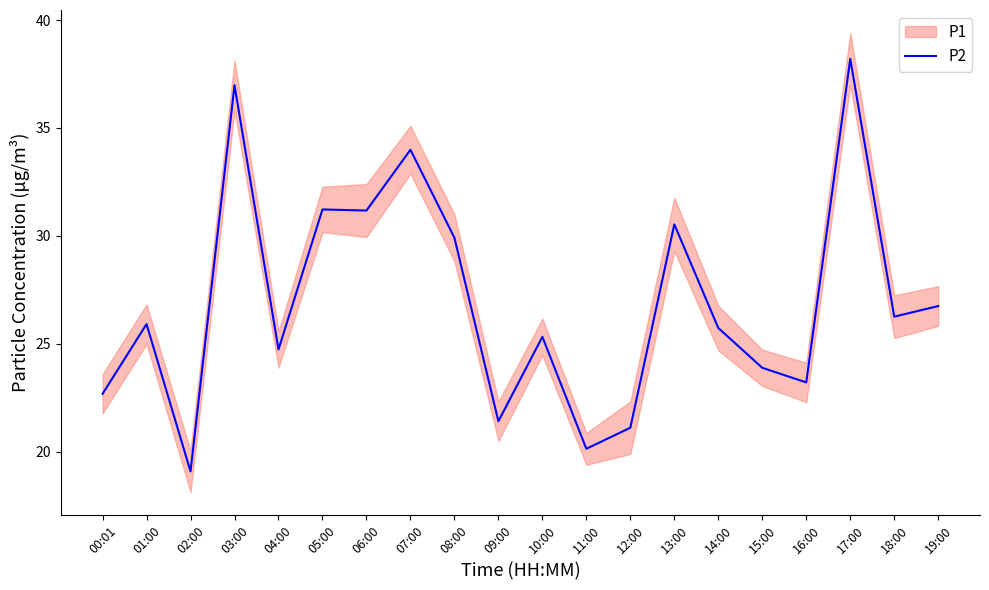

Does the chart display data point markers on the line(s)?

No